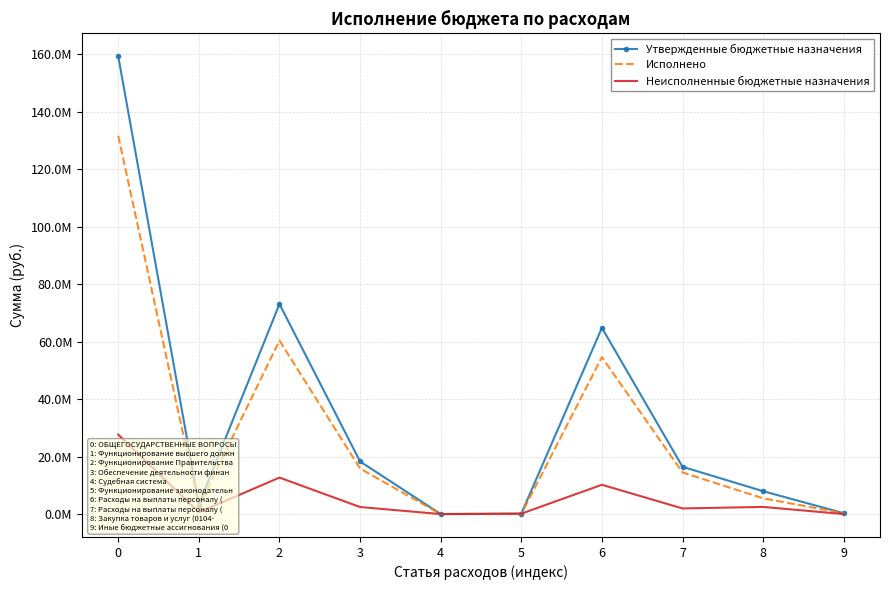

True or false: Исполнено and Утвержденные бюджетные назначения cross at least once.

False